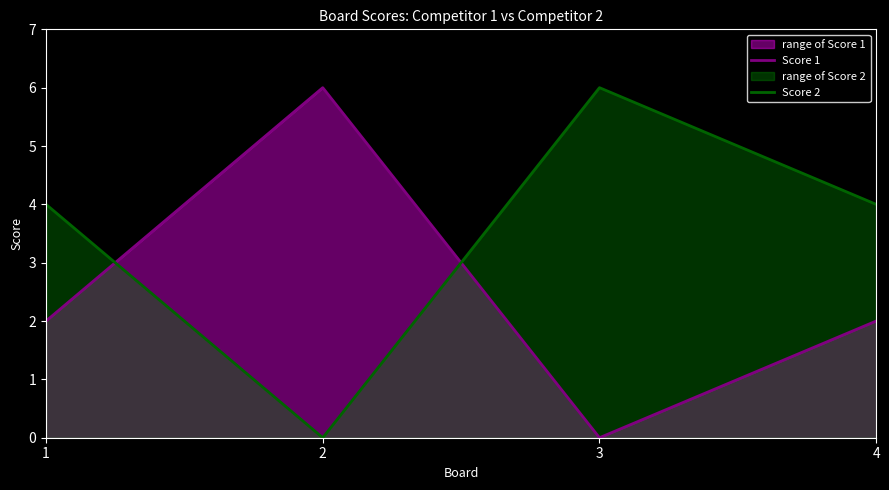

What is the sum of the Score 2 values at 1 and 3?

10